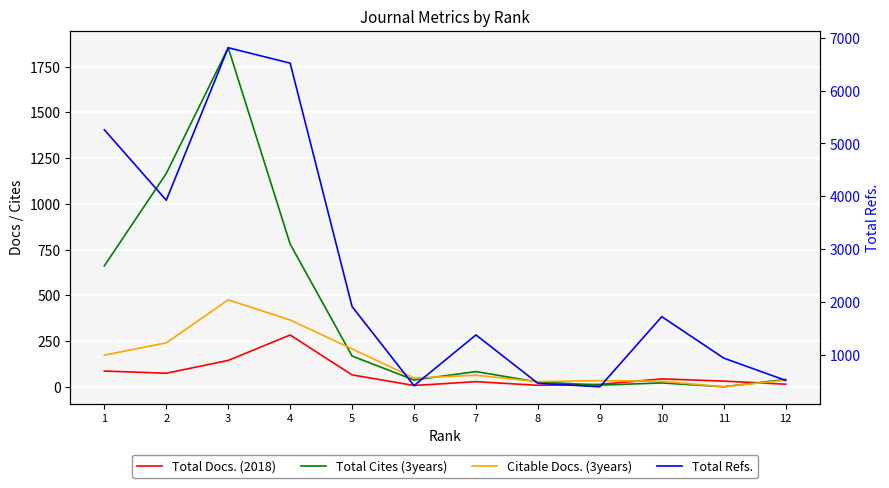

What is the value of the Total Cites (3years) point at the 1st from the left?

661